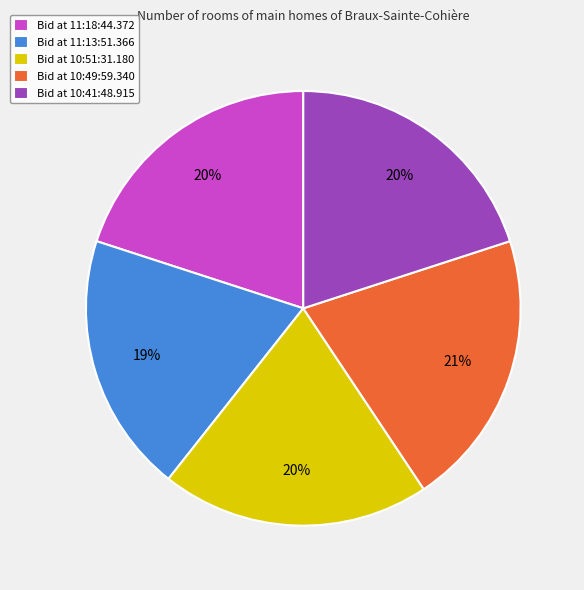

To the nearest percent, what is the average slice percentage?

20%